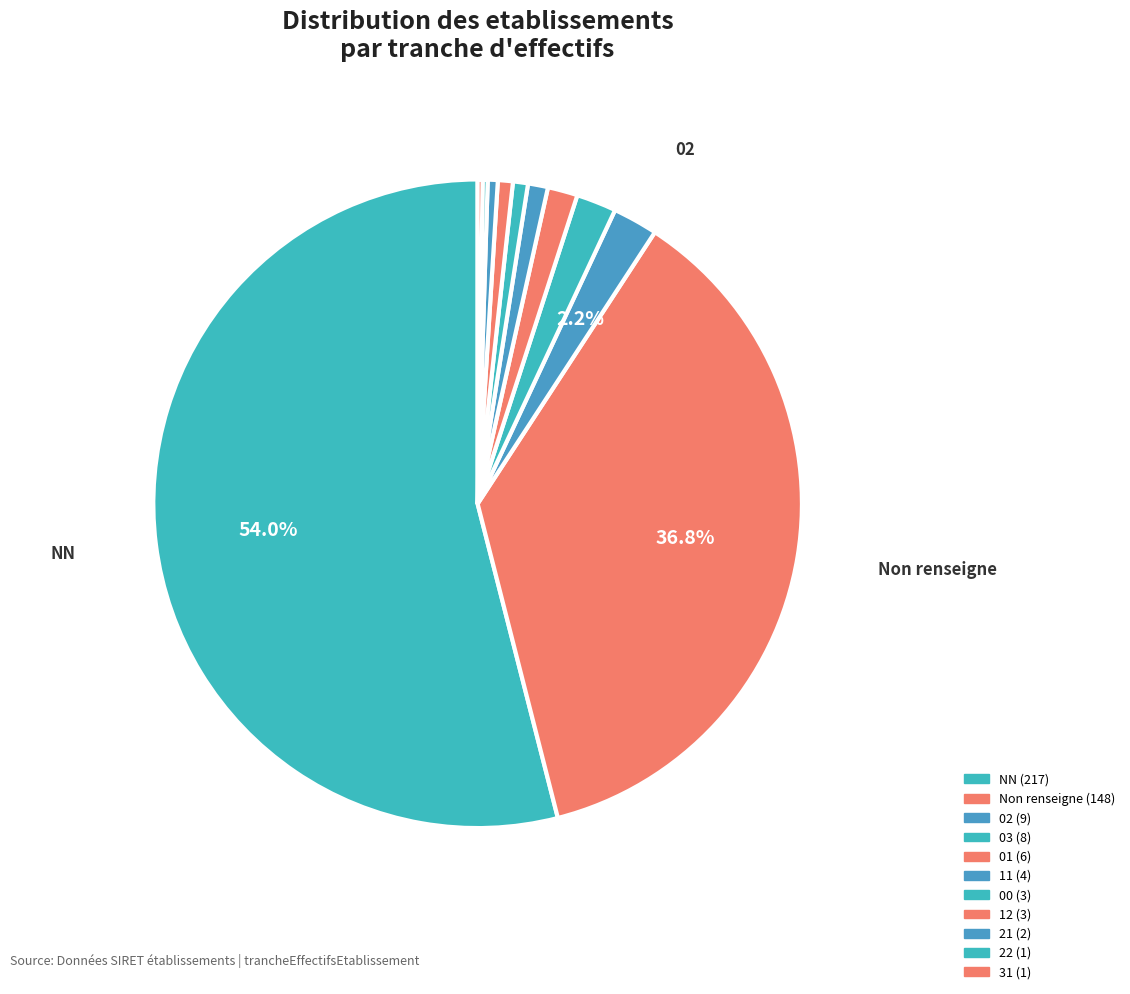

Which category has the smallest portion of the pie?

22